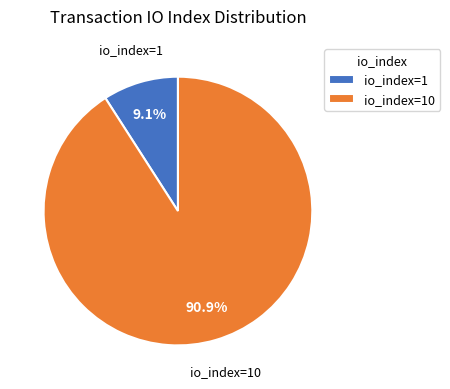

True or false: io_index=1 accounts for 9% of the total.

True